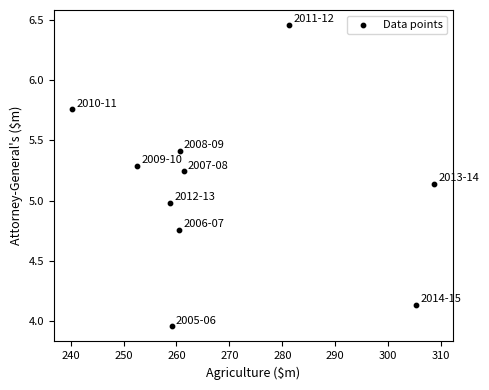

What is the average X value?

268.9